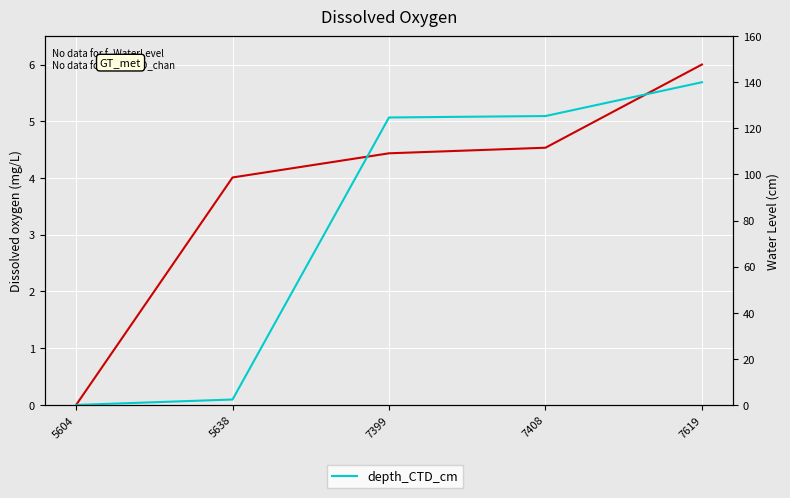

Between 5604 and 7619, which series saw the biggest shift?

depth_CTD_cm